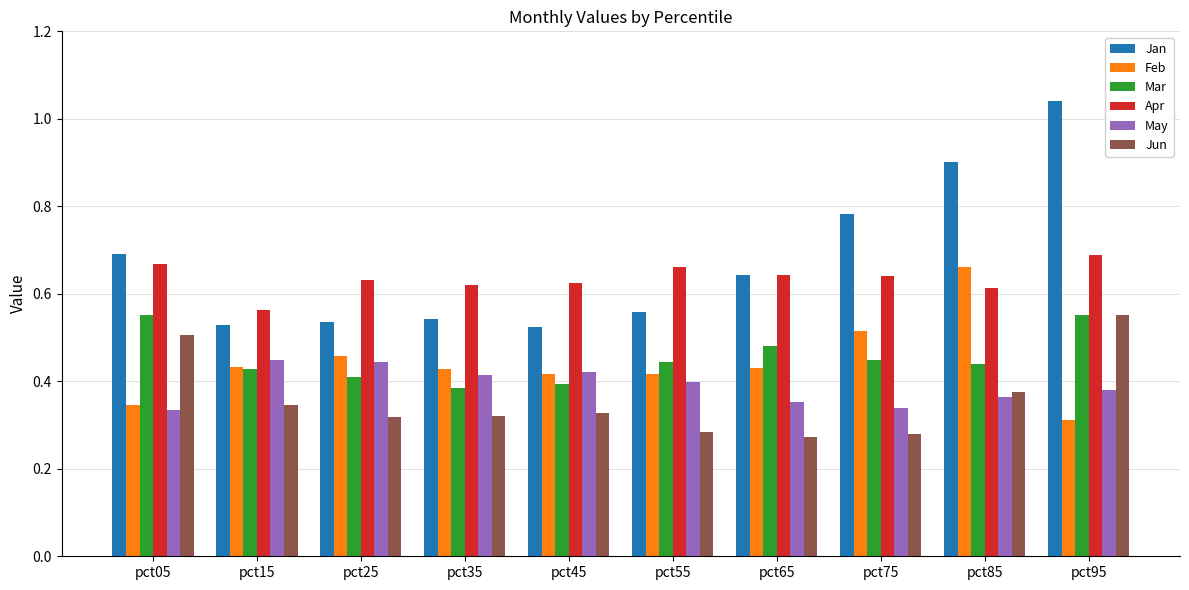

What is the sum of all Feb values?

4.4